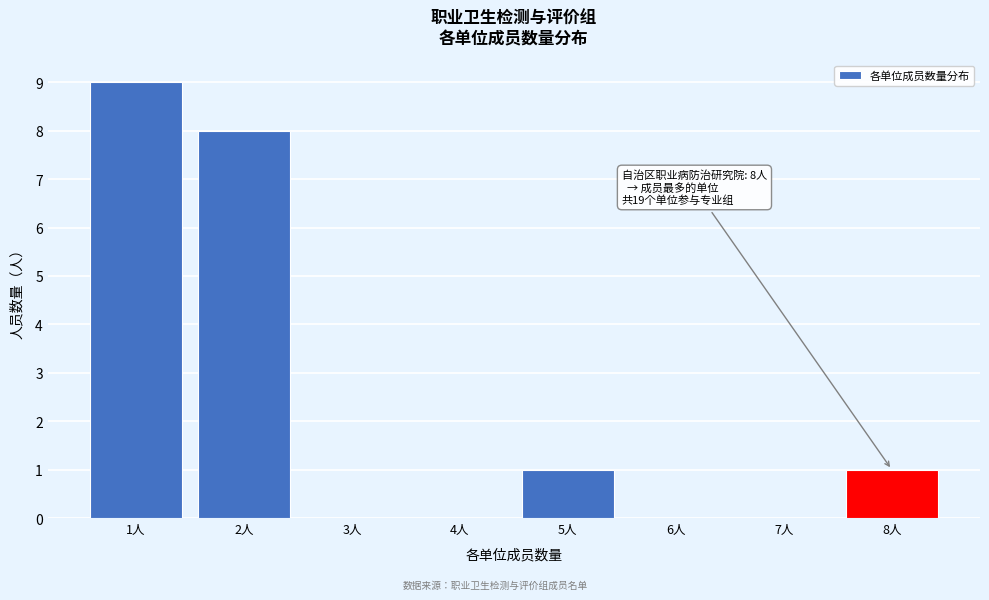

Reading left to right, transcribe all the data shown in this chart.

1人=9	2人=8	3人=0	4人=0	5人=1	6人=0	7人=0	8人=1